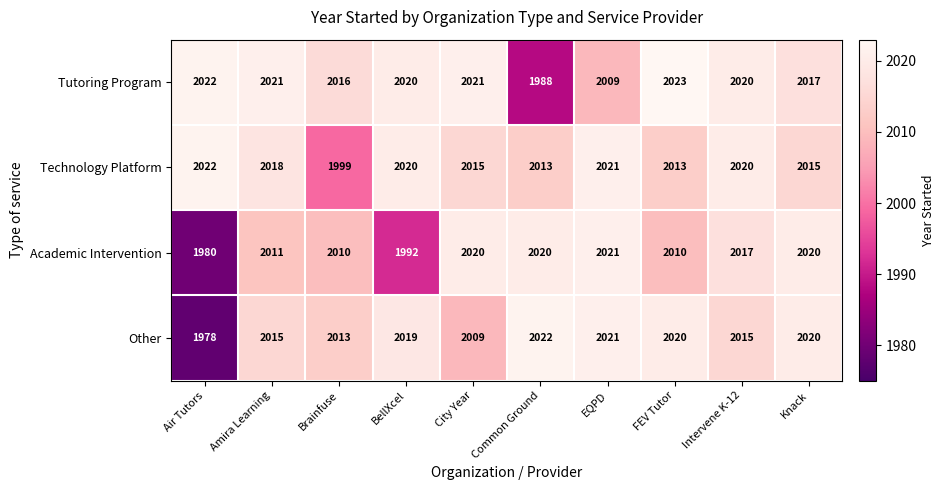

Which category has the lowest value across all series?

Air Tutors